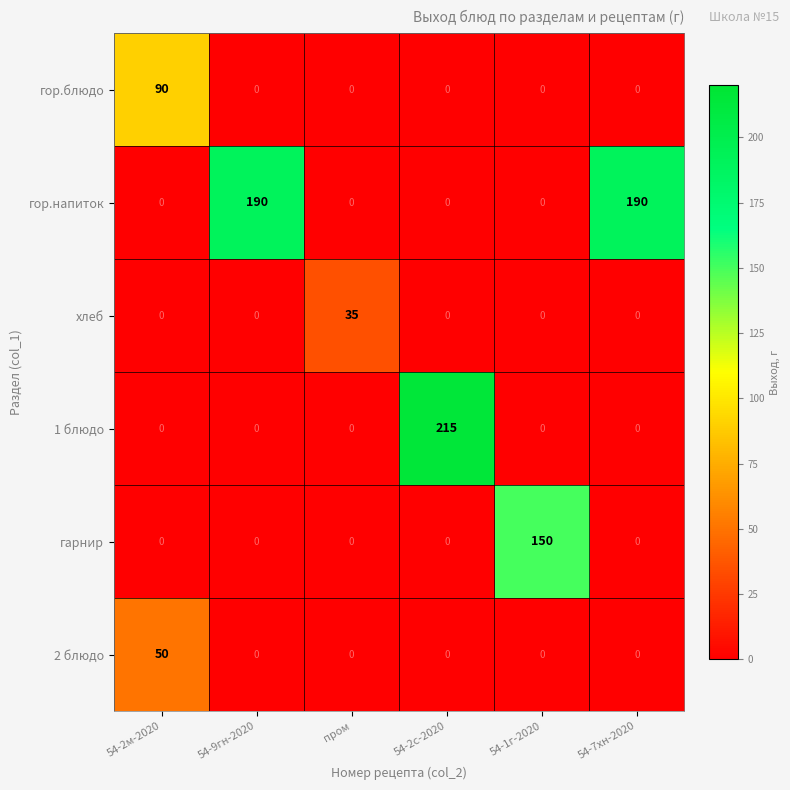

The гарнир series shows 57 at пром. True or false?

False